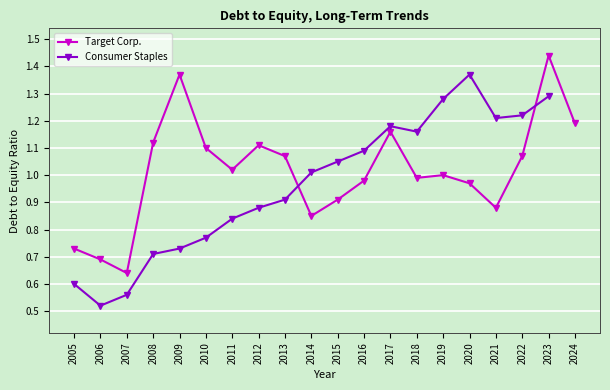

Is it true that Target Corp. equals 1.0 at 2019?

True